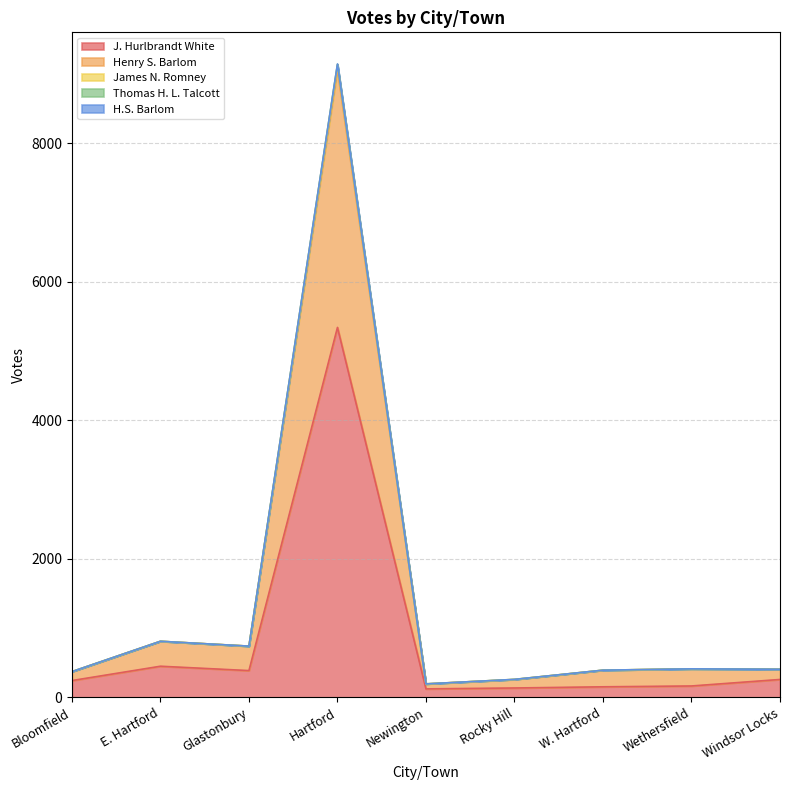

Reading left to right, what are all the values shown in this chart?

J. Hurlbrandt White: Bloomfield=242	E. Hartford=449	Glastonbury=386	Hartford=5339	Newington=122	Rocky Hill=135	W. Hartford=152	Wethersfield=164	Windsor Locks=258
Henry S. Barlom: Bloomfield=370	E. Hartford=809	Glastonbury=739	Hartford=9056	Newington=194	Rocky Hill=257	W. Hartford=391	Wethersfield=411	Windsor Locks=405
James N. Romney: Bloomfield=371	E. Hartford=809	Glastonbury=739	Hartford=9141	Newington=194	Rocky Hill=259	W. Hartford=392	Wethersfield=411	Windsor Locks=405
Thomas H. L. Talcott: Bloomfield=371	E. Hartford=809	Glastonbury=739	Hartford=9138	Newington=194	Rocky Hill=259	W. Hartford=392	Wethersfield=411	Windsor Locks=405
H.S. Barlom: Bloomfield=371	E. Hartford=809	Glastonbury=739	Hartford=9126	Newington=194	Rocky Hill=259	W. Hartford=392	Wethersfield=411	Windsor Locks=405